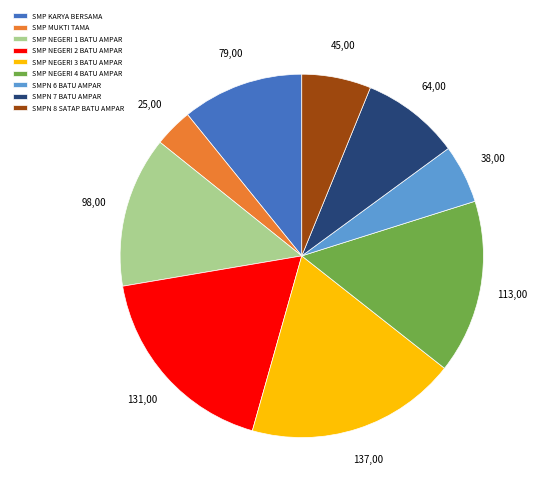

Is it true that SMPN 8 SATAP BATU AMPAR is 6% of the pie?

True